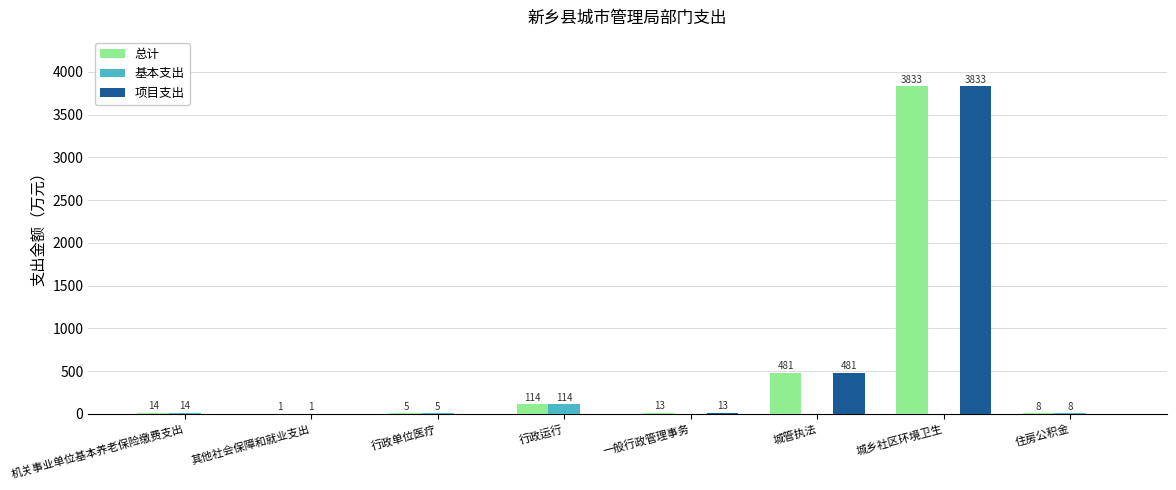

Which category has the highest value across all series?

城乡社区环境卫生